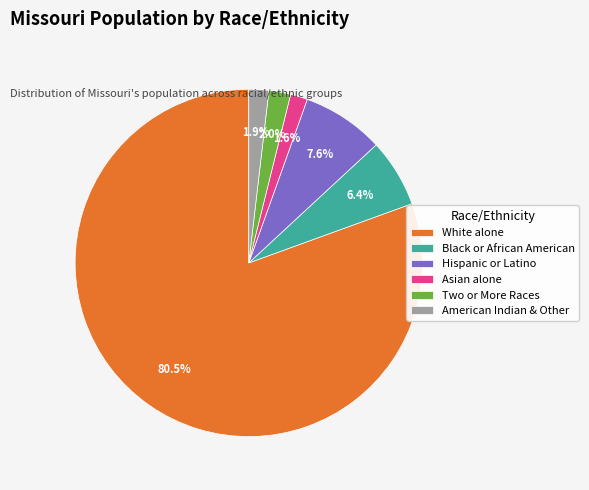

Combined, what portion of the pie is Hispanic or Latino and American Indian & Other?

9.5%